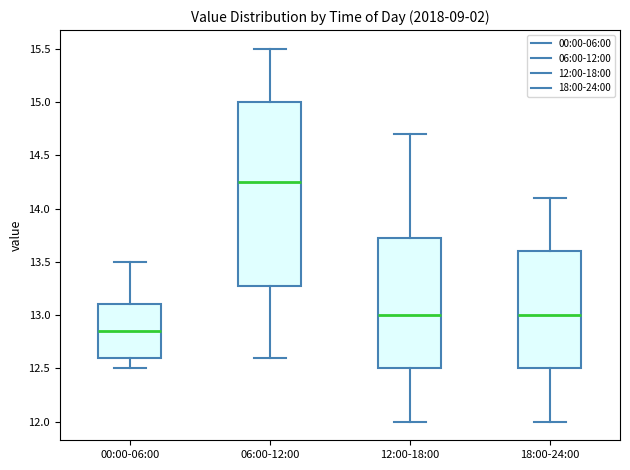

Reading left to right, transcribe this box plot: for each box, give where its median line is, the range the box spans, and where its two whiskers end, as read against the y-axis. The values are not printed on the chart, so give them approximately, as read against the axis.

00:00-06:00: median 12.85, box 12.60 to 13.10, whiskers 12.50 to 13.50
06:00-12:00: median 14.25, box 13.30 to 15.00, whiskers 12.60 to 15.50
12:00-18:00: median 13.00, box 12.50 to 13.75, whiskers 12.00 to 14.70
18:00-24:00: median 13.00, box 12.50 to 13.60, whiskers 12.00 to 14.10